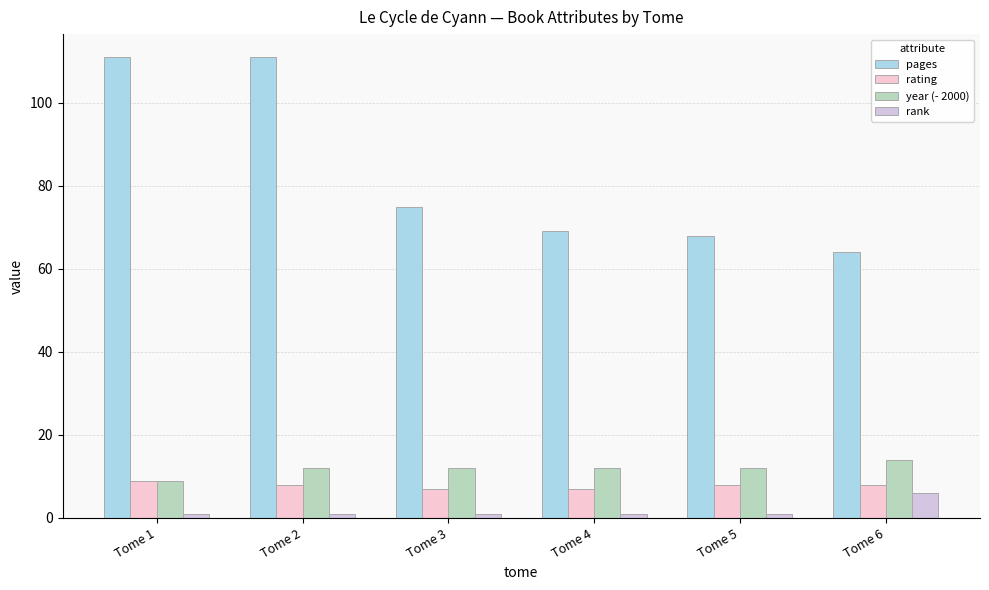

At which label does pages first exceed 75?

Tome 1